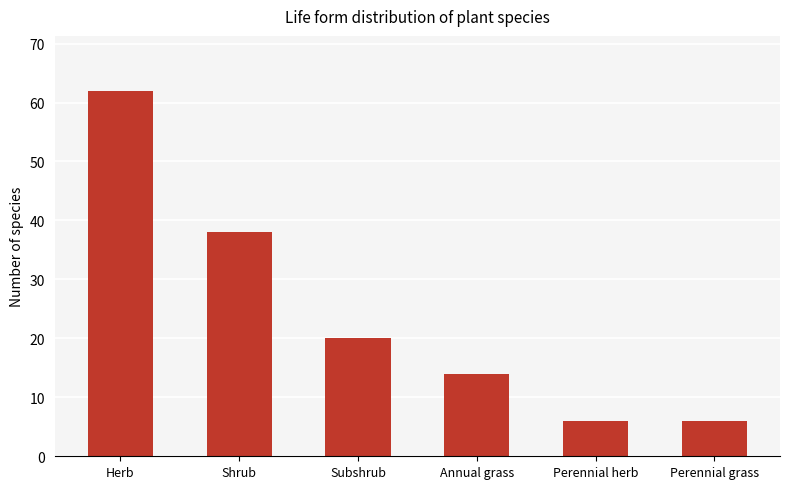

Is it true that the value at Perennial herb is 6?

True